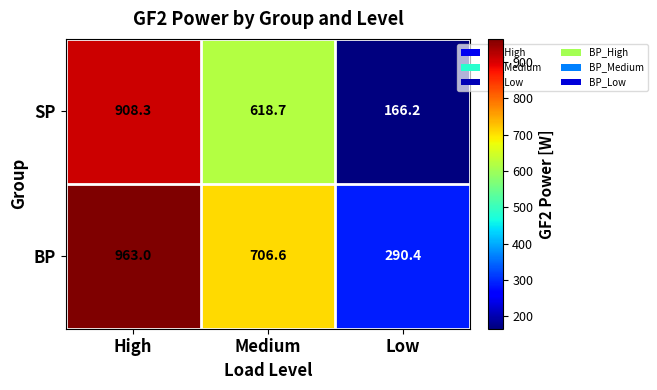

Which category has the highest value across all series?

High